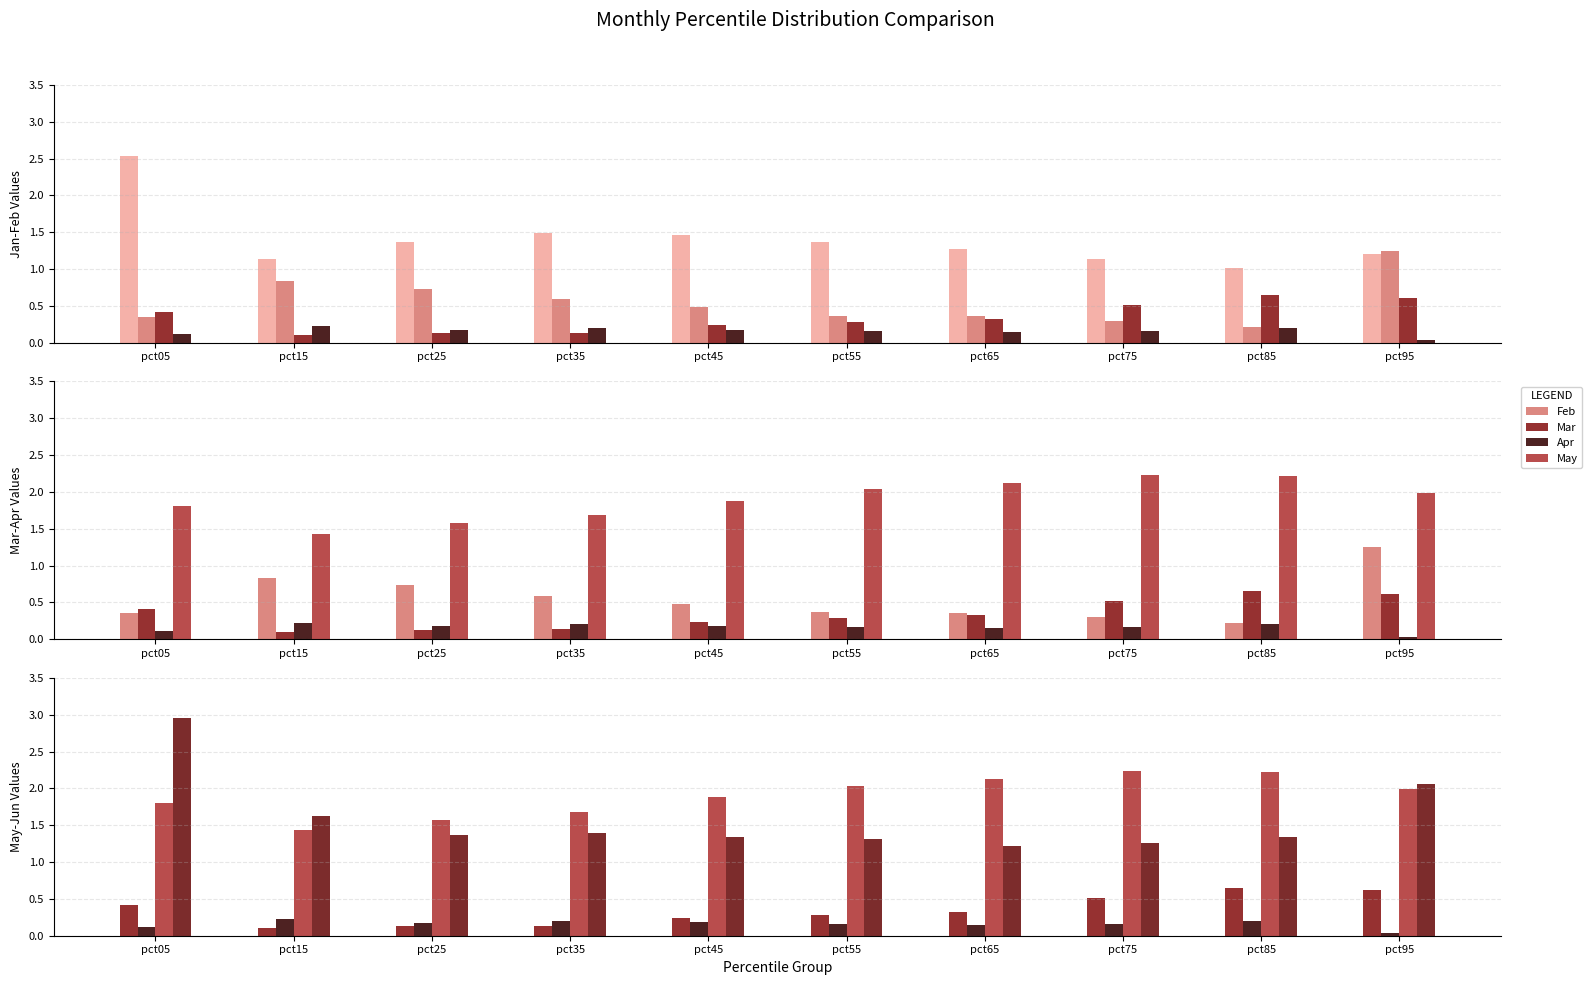

Is it true that May equals 1.4 at pct15?

True